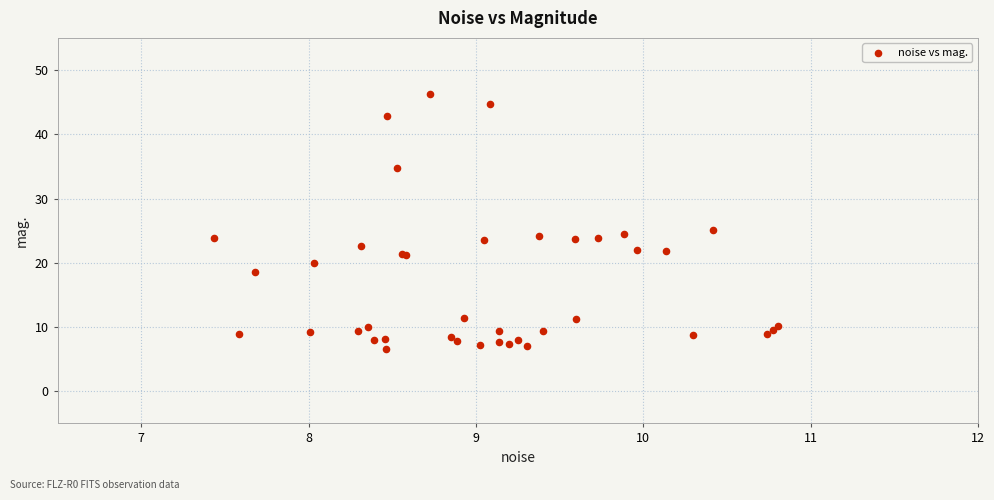

What Y value in the scatter plot is closest to 26?

25.1